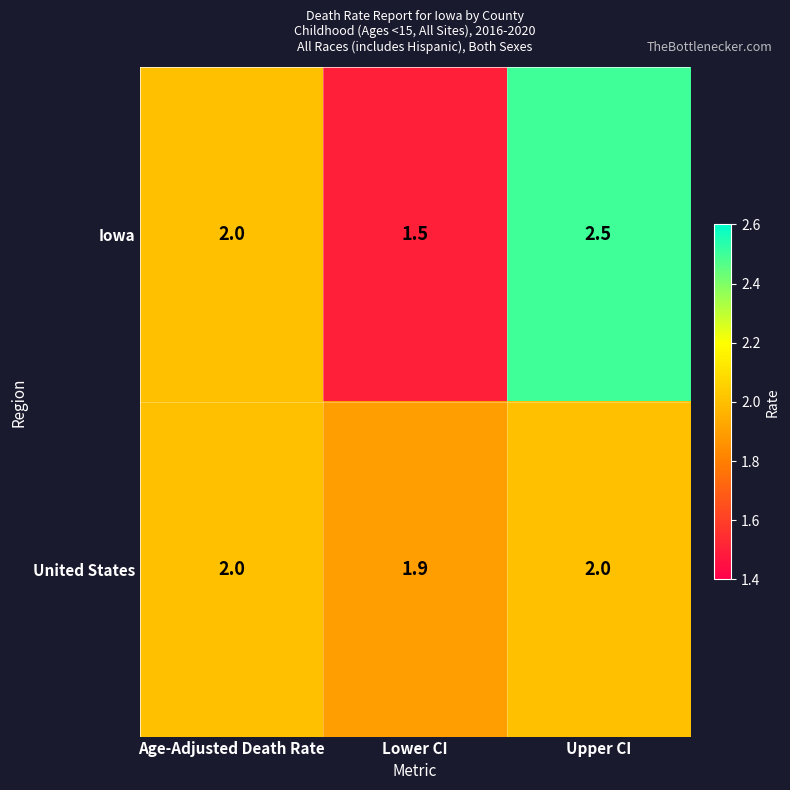

At which category does the chart reach its peak across all series?

Upper CI